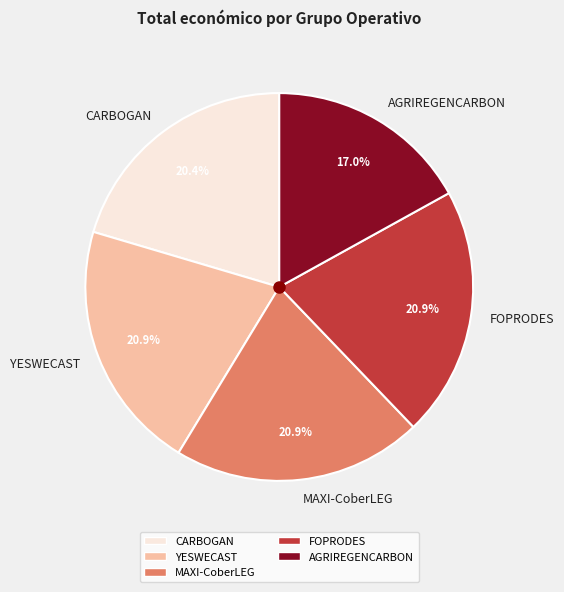

How many slices are in this pie chart?

5